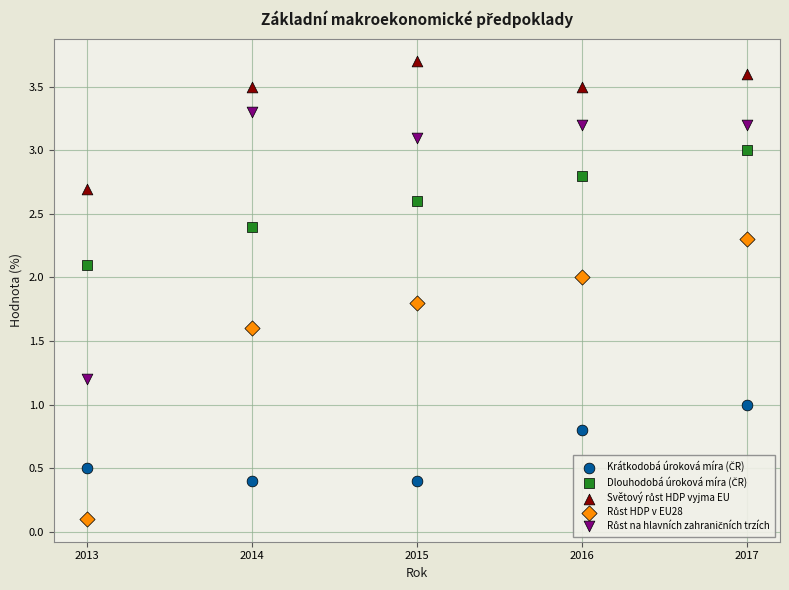

Across all data points, what is the range of X values (max minus min)?

4.0